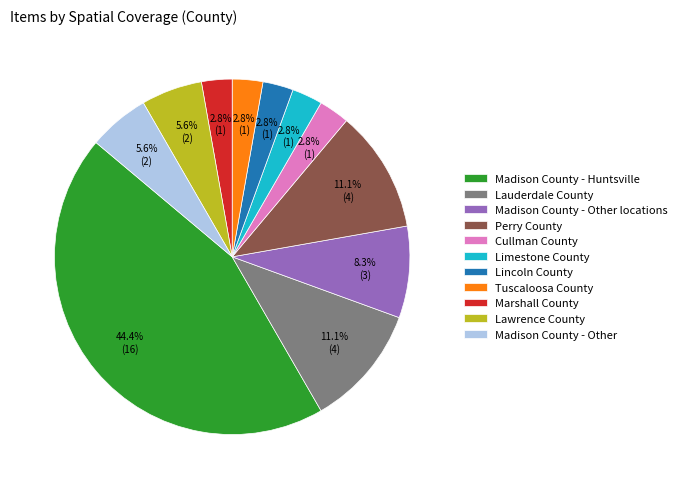

Which has a higher value, Madison County - Other or Madison County - Huntsville?

Madison County - Huntsville